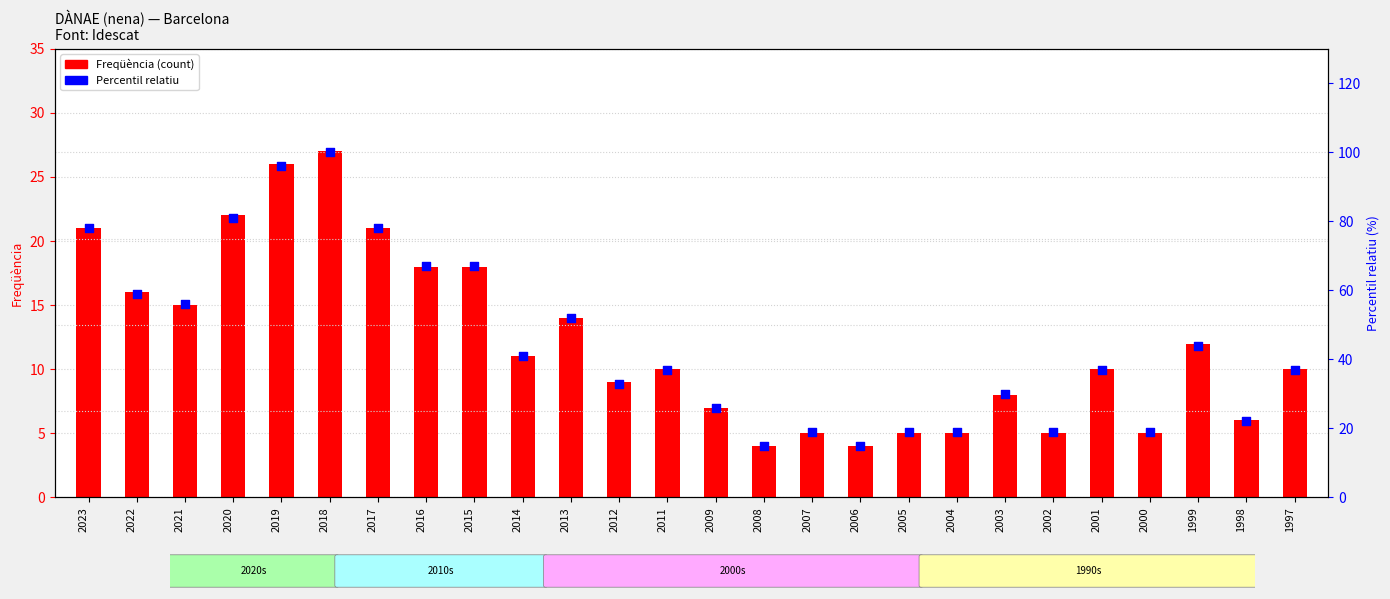

Which series contains the highest Y value?

Percentil relatiu